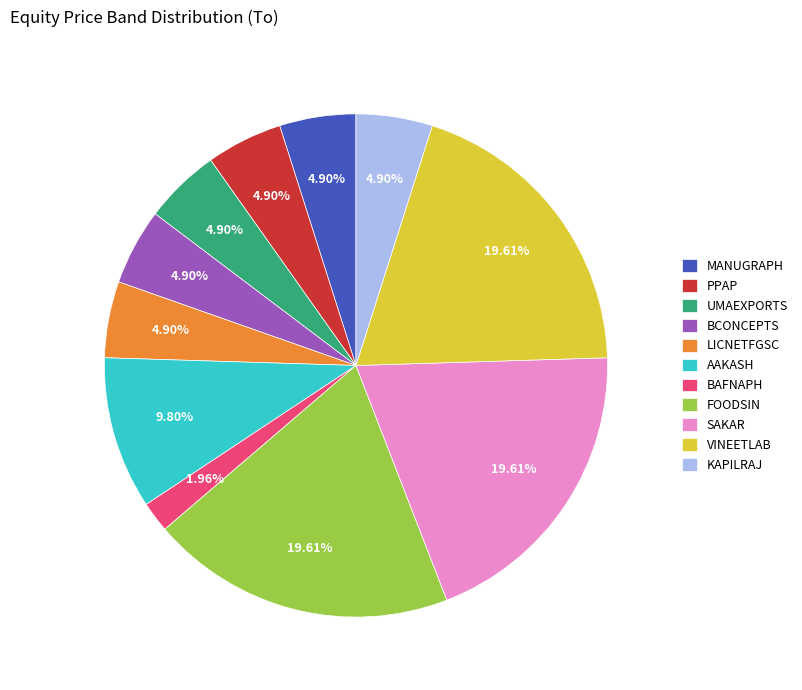

To the nearest percent, what percentage of the pie is SAKAR?

20%